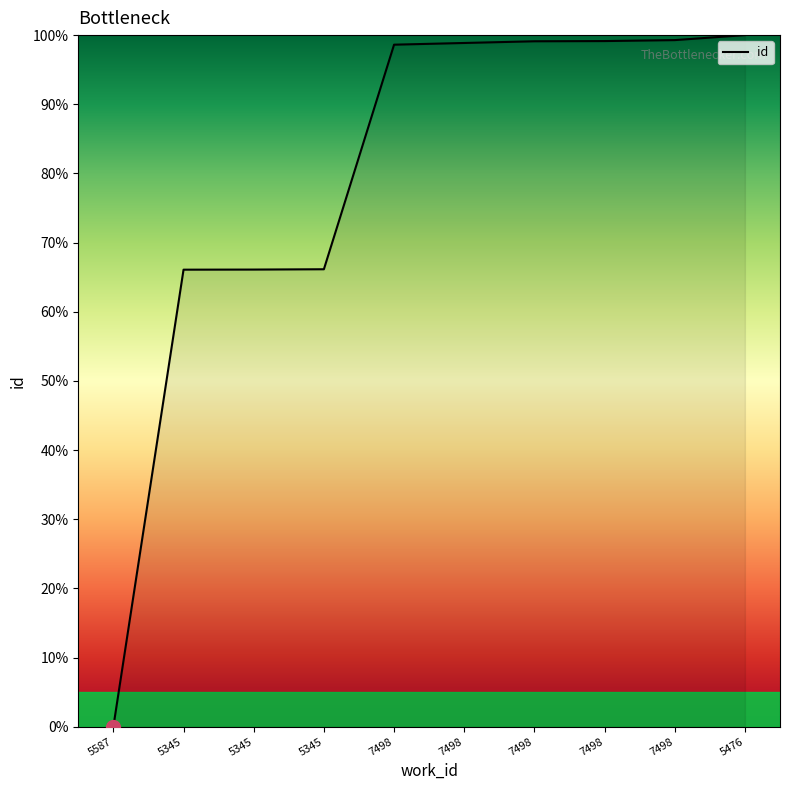

Is this an area chart (filled region under the line)?

Yes